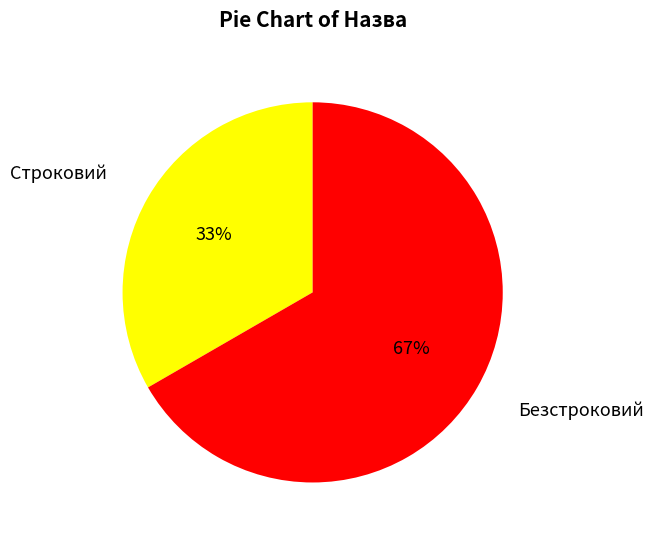

Which slice is the largest?

Безстроковий